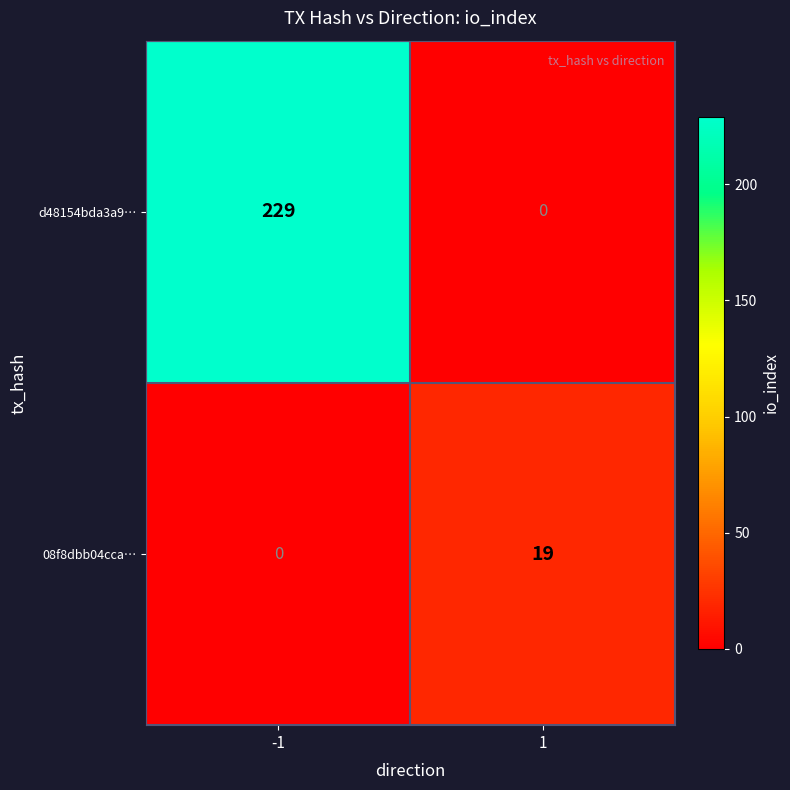

Is it true that 08f8dbb04cca… equals 19 at 1?

True